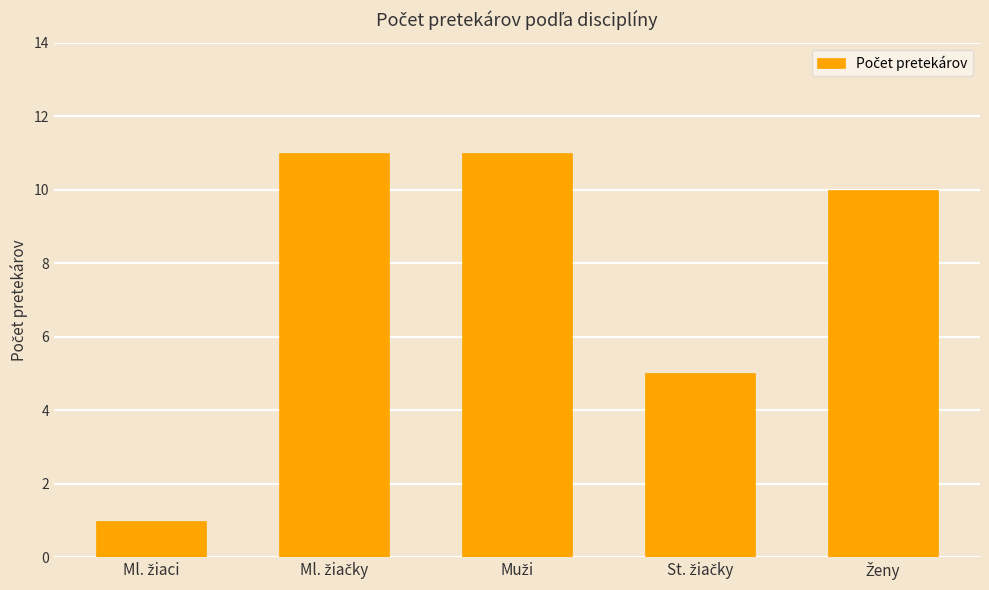

What is the greatest value displayed?

11